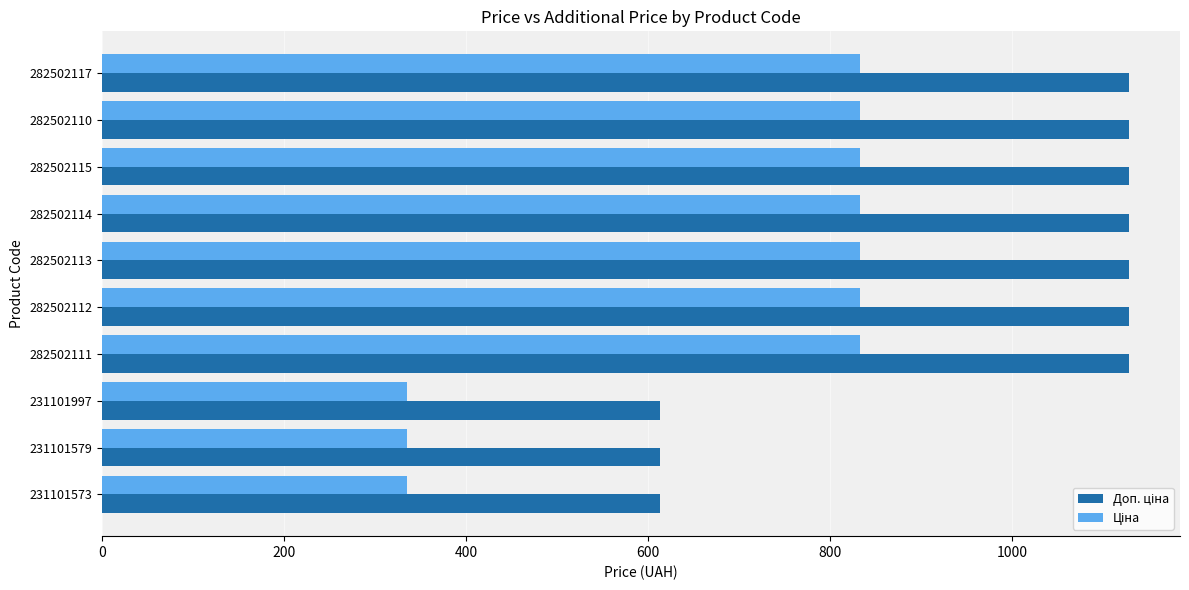

What is the spread (max minus min) of values at 231101579?

278.6